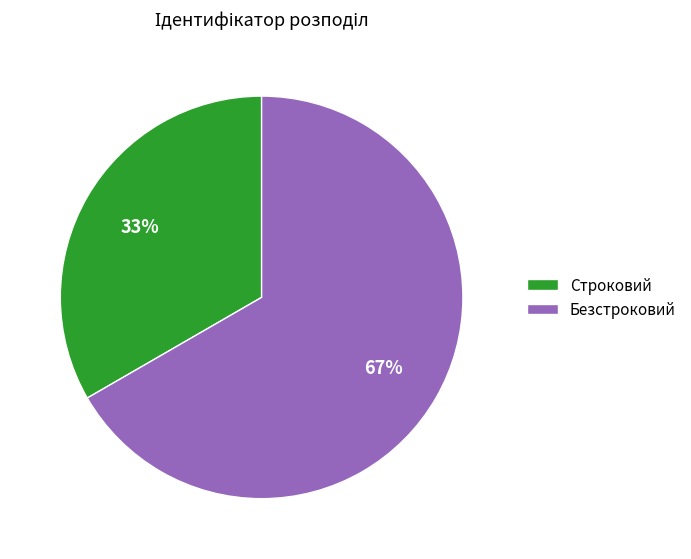

To the nearest percent, what is the average slice percentage?

50%